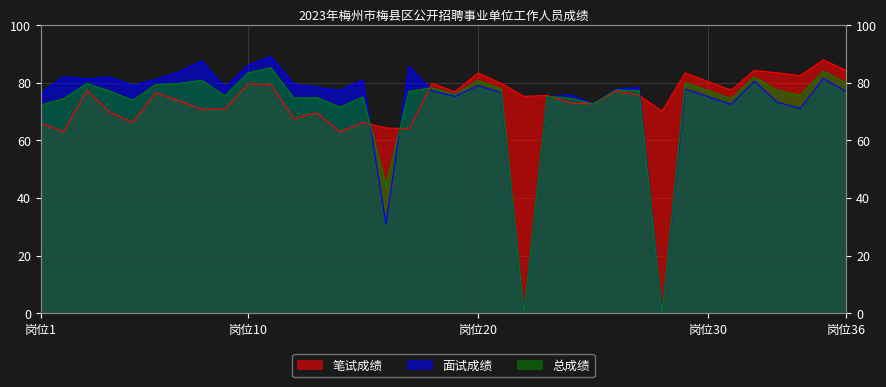

The 笔试成绩 series shows 80.3 at 岗位30. True or false?

True